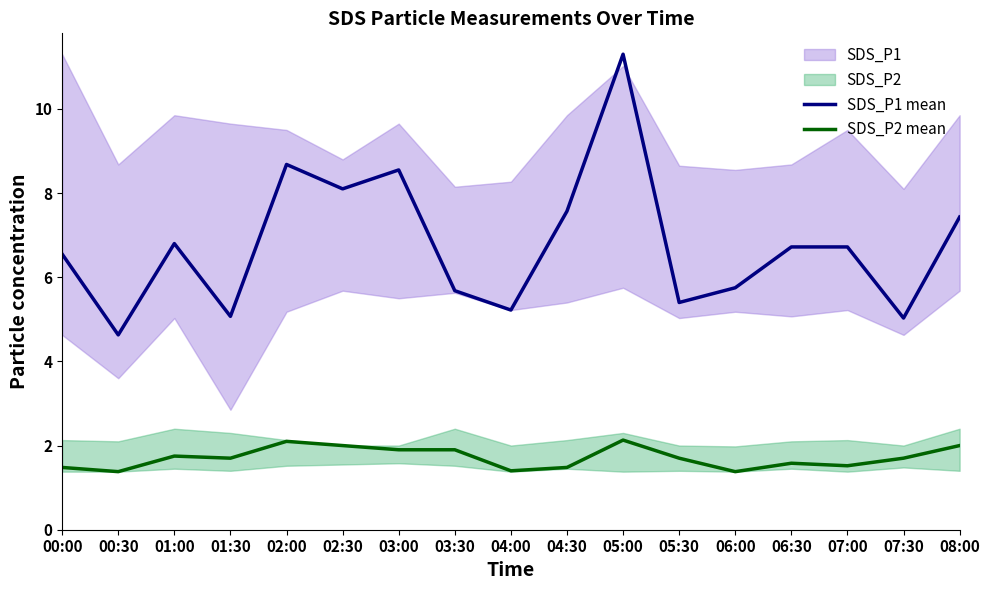

True or false: SDS_P1 mean and SDS_P2 mean cross at least once.

False